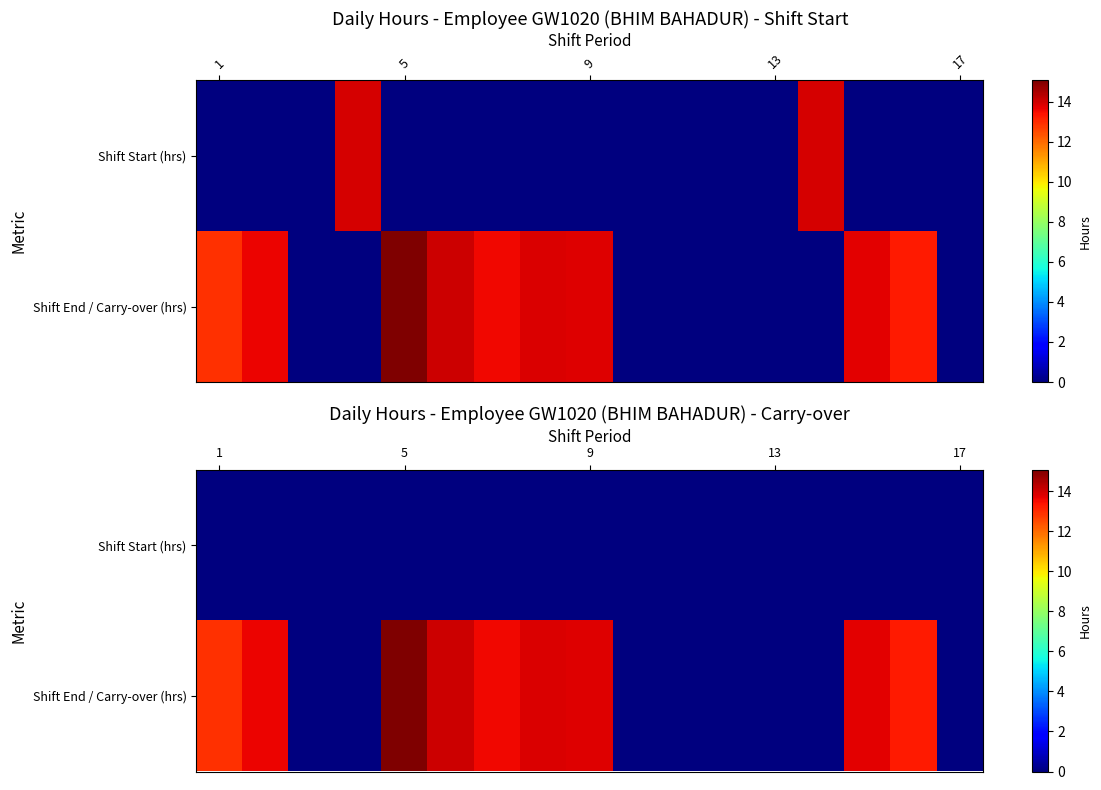

What is the greatest value displayed?

15.1